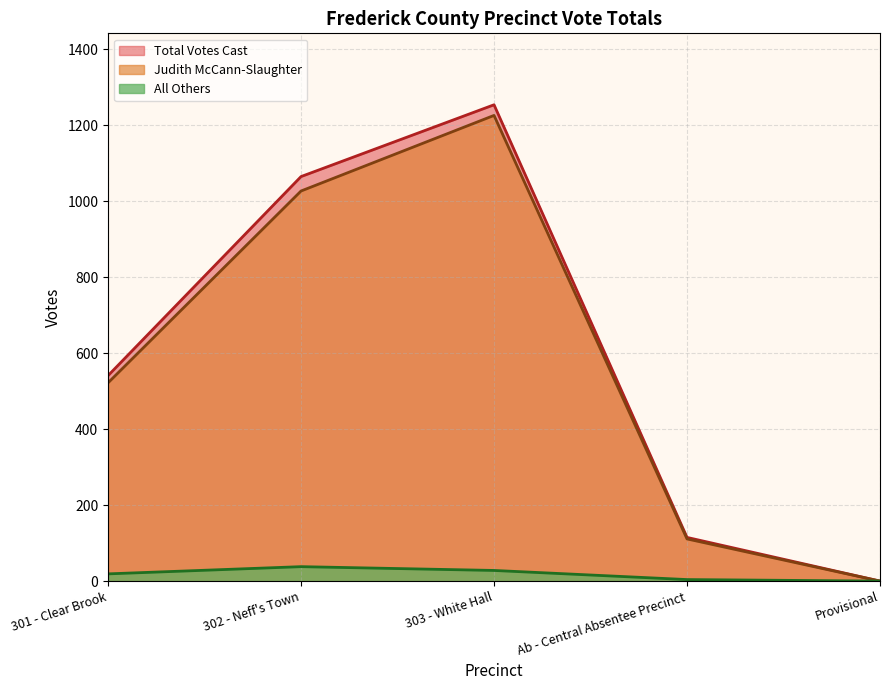

What is the average value of the Total Votes Cast series?

595